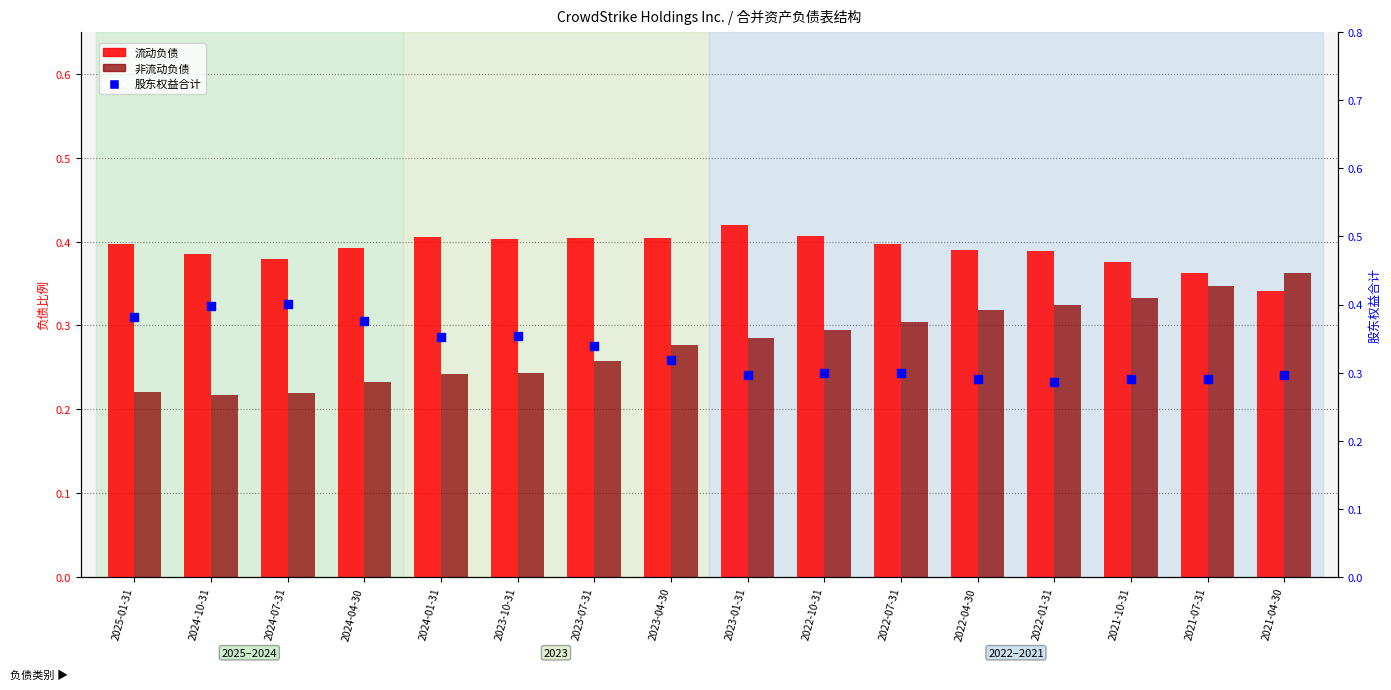

At how many categories does at least one series exceed 0?

16